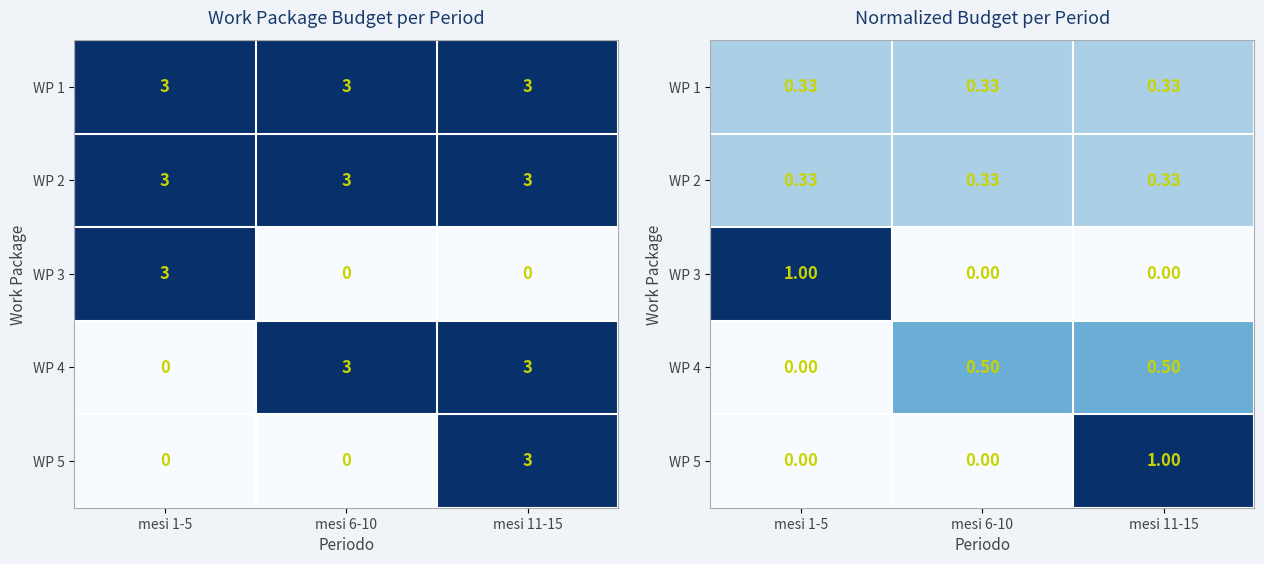

What is the total value across all series at mesi 6-10?

1.2